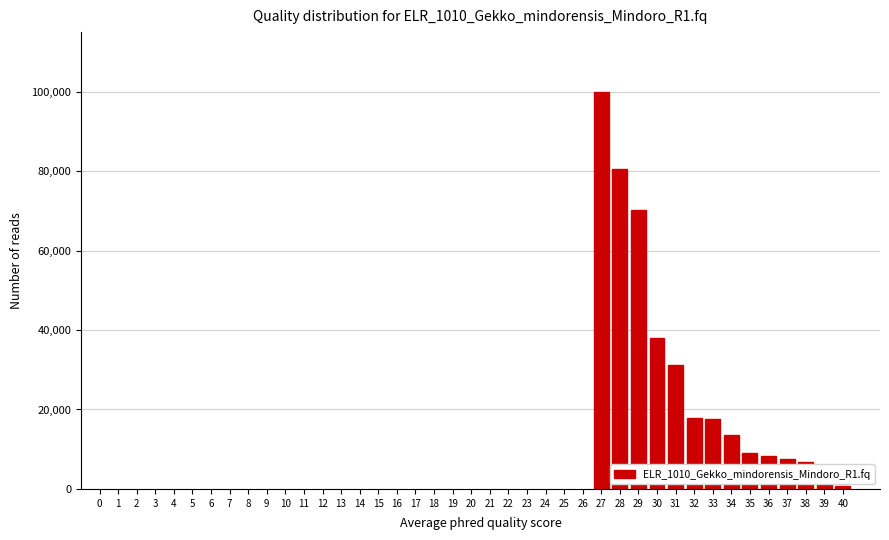

What is the sum of all values?

403217.9